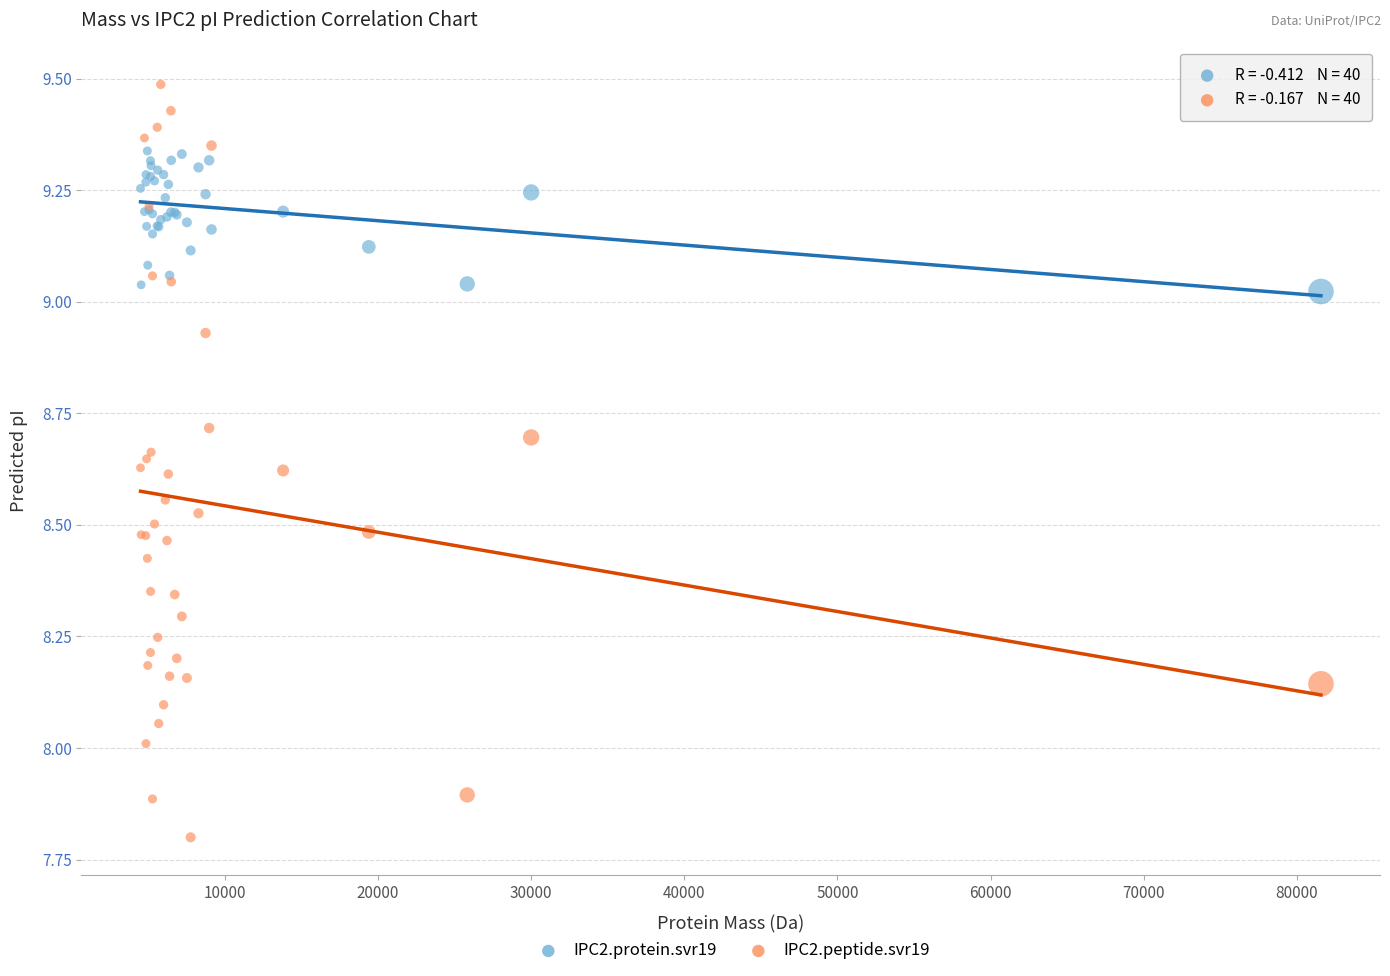

Which series reaches the minimum Y coordinate?

IPC2.peptide.svr19